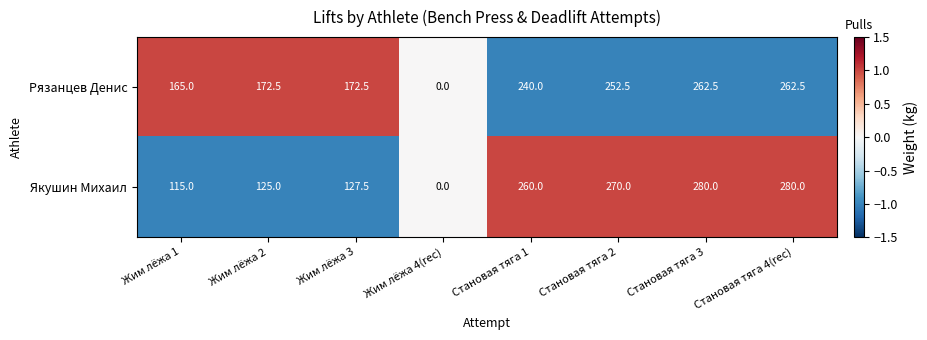

What is the average value of the Рязанцев Денис series?

190.9